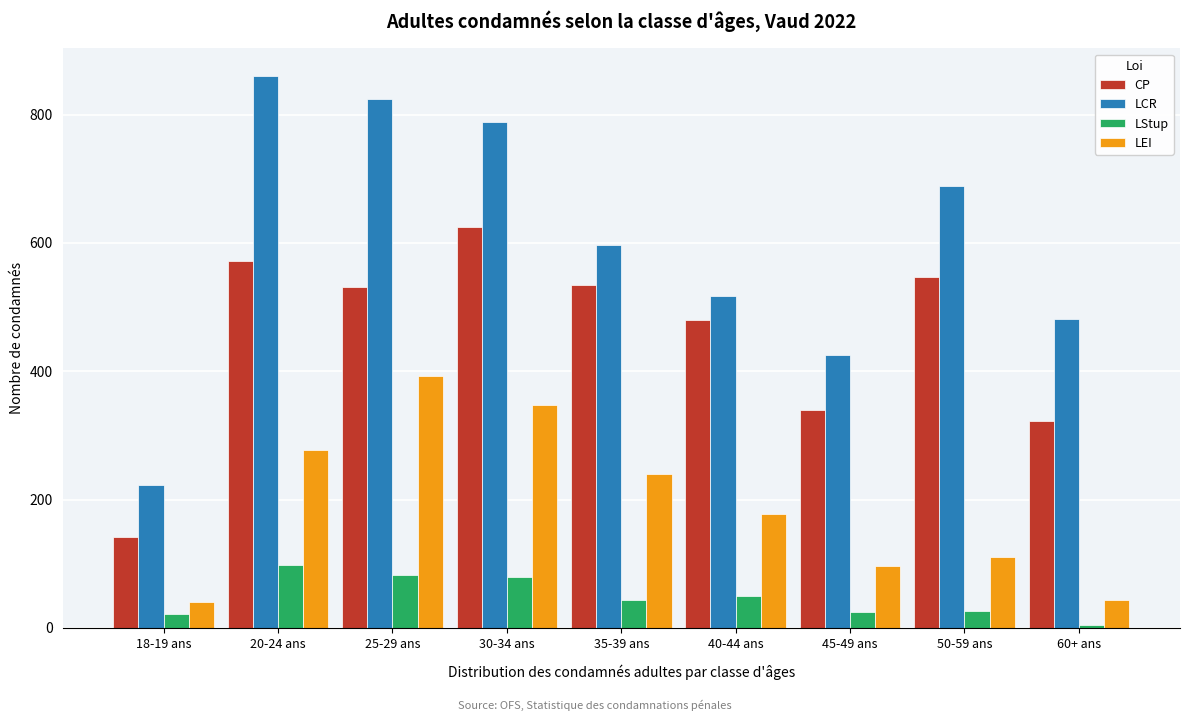

What is the greatest value displayed?

860